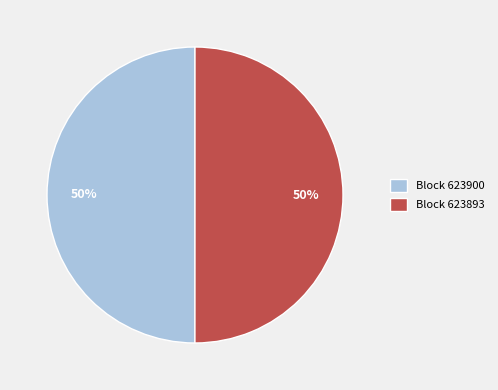

Approximately how many times larger is the value at Block 623893 compared to Block 623900?

1.0